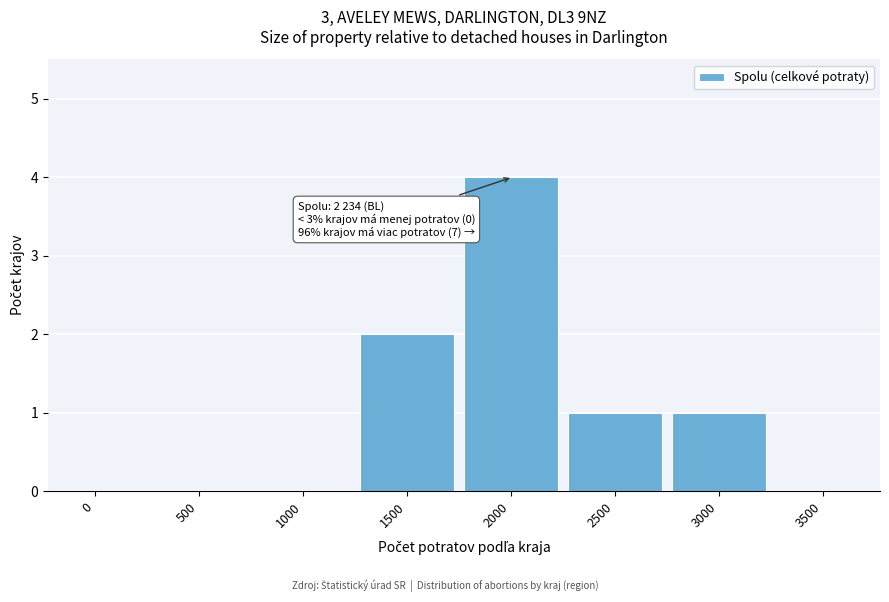

Reading left to right, extract all data points from this chart.

0=0	500=0	1000=0	1500=2	2000=4	2500=1	3000=1	3500=0